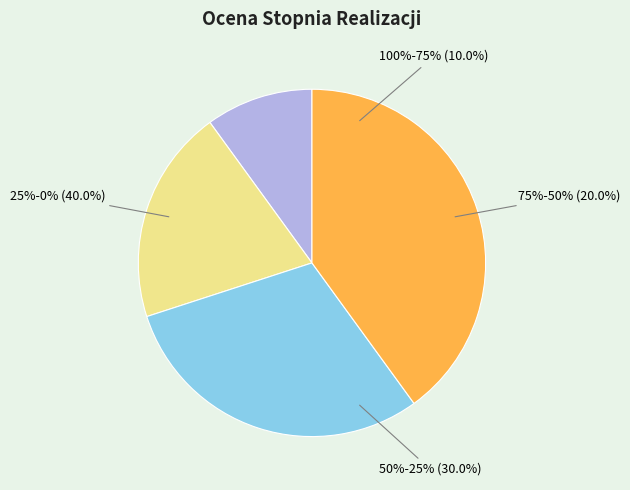

Is 100%-75% the majority of the pie?

No